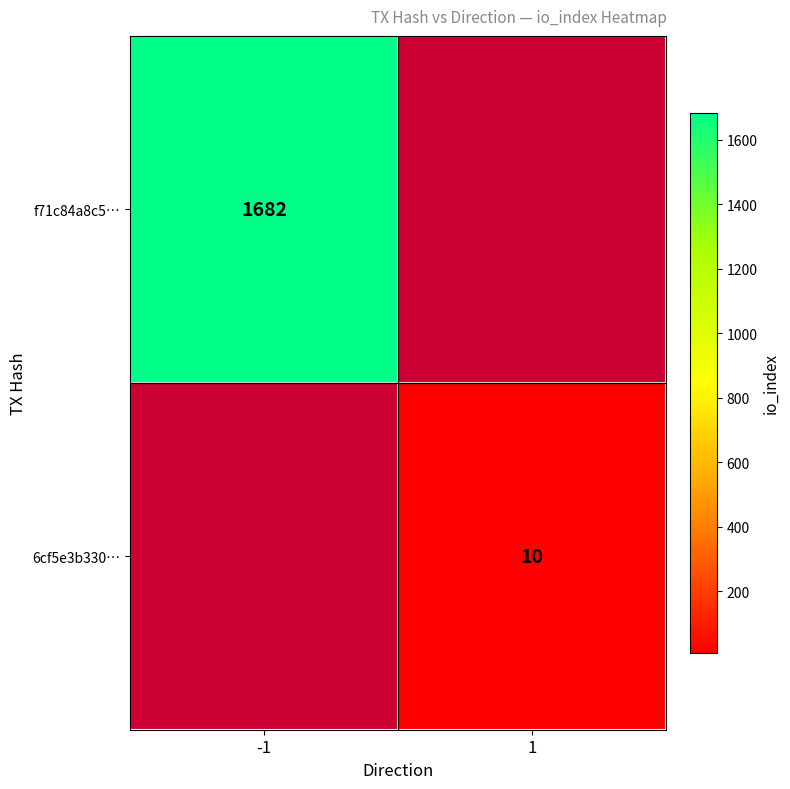

True or false: 6cf5e3b330… has a value of 10 at 1.

True